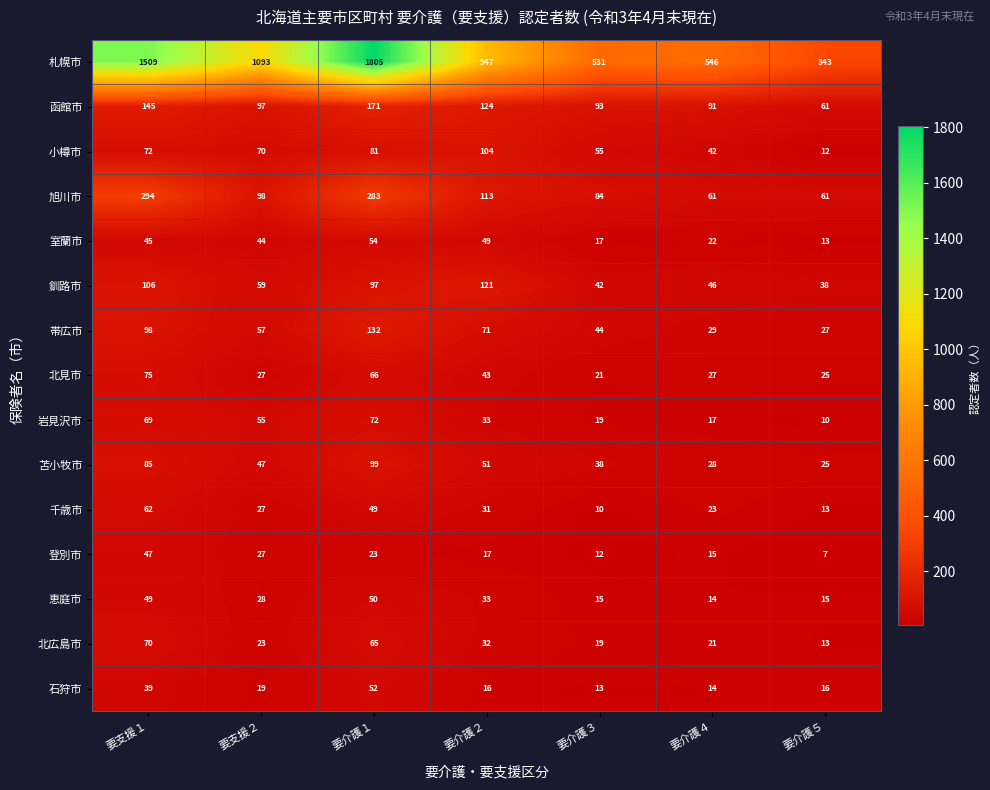

What is the sum of the 恵庭市 values at 要支援１ and 要介護２?

82